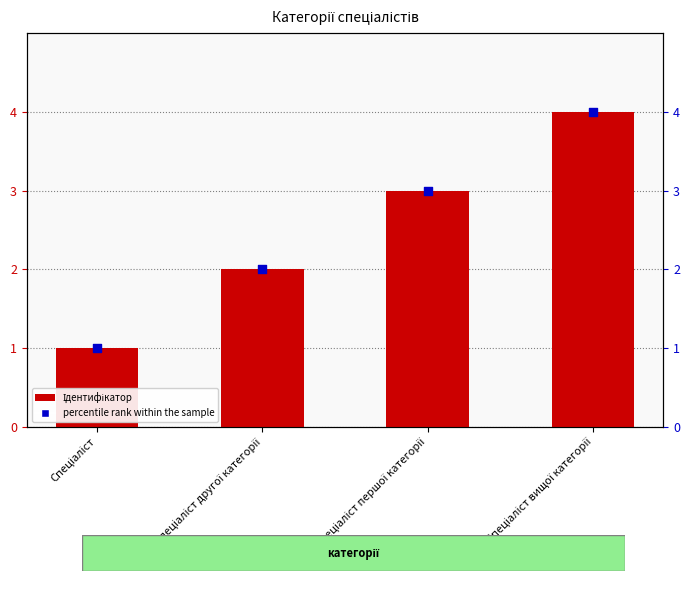

Which series reaches the minimum Y coordinate?

Ідентифікатор